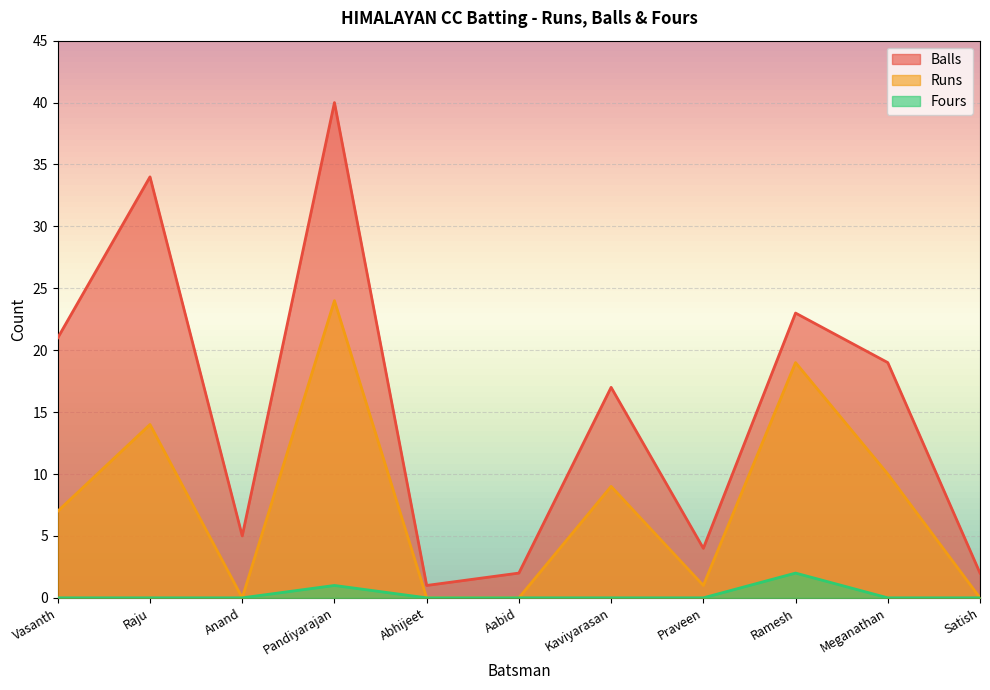

What position from the left is Aabid?

6